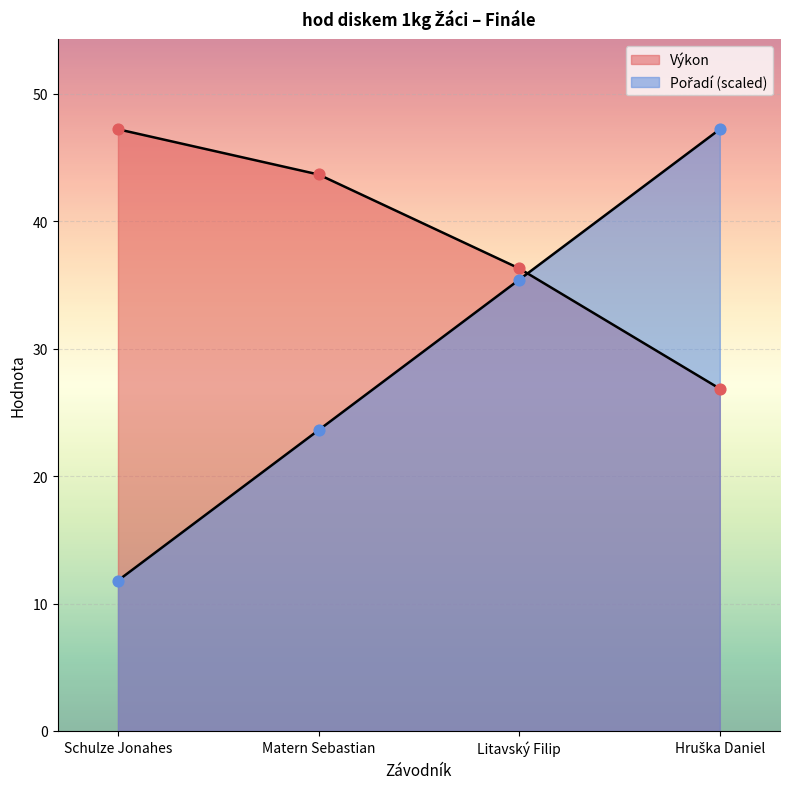

At how many categories does at least one series exceed 25?

4